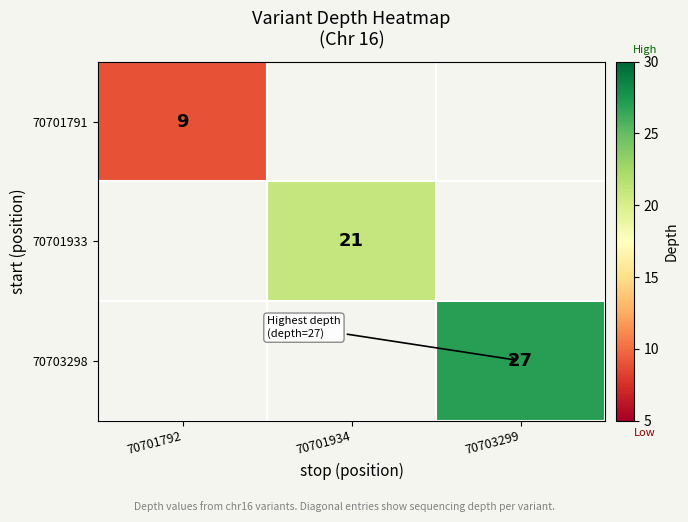

Is the value of 70701791 at 70701792 greater than the value of 70703298 at 70703299?

No